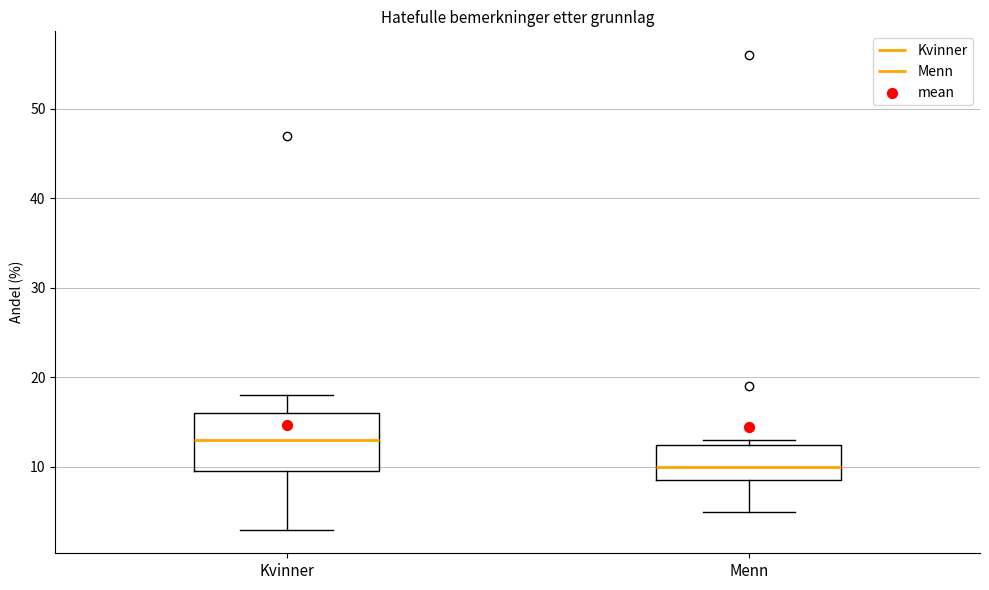

Which box's median line is the lowest?

Menn